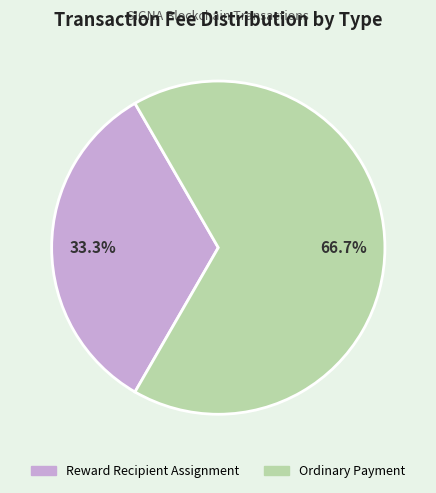

What percentage is NOT represented by Ordinary Payment?

33.3%